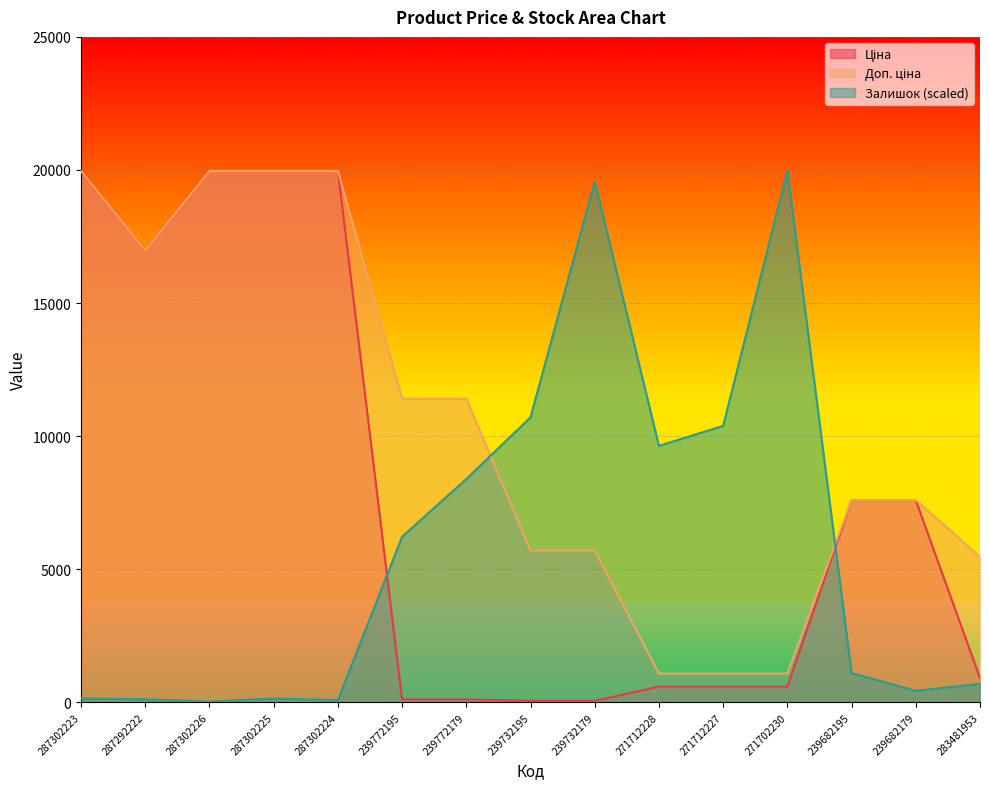

What is the total value across all series at 287302226?

39957.3